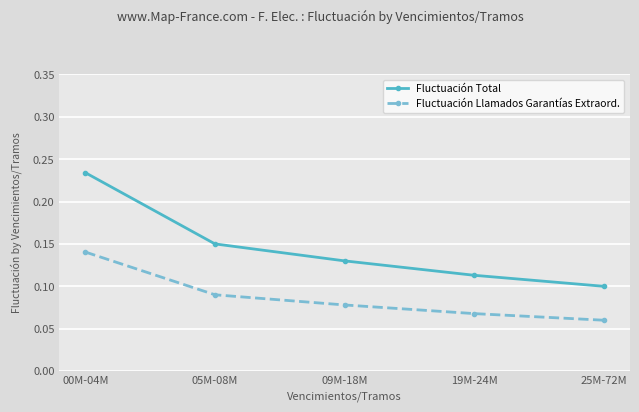

Rank the series by their maximum value, from lowest to highest.

Fluctuación Llamados Garantías Extraord., Fluctuación Total